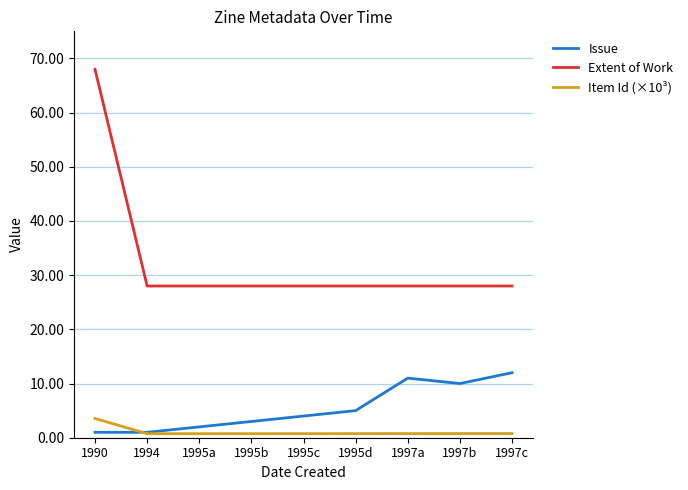

Which series has the largest total across all categories?

Extent of Work